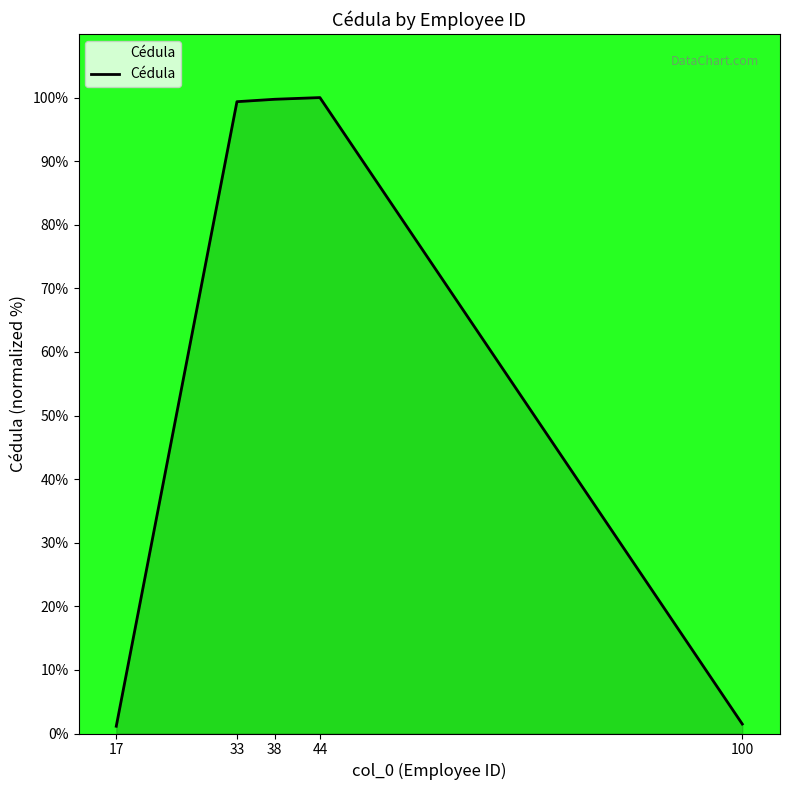

True or false: the data shows 1.1 at 17.

True